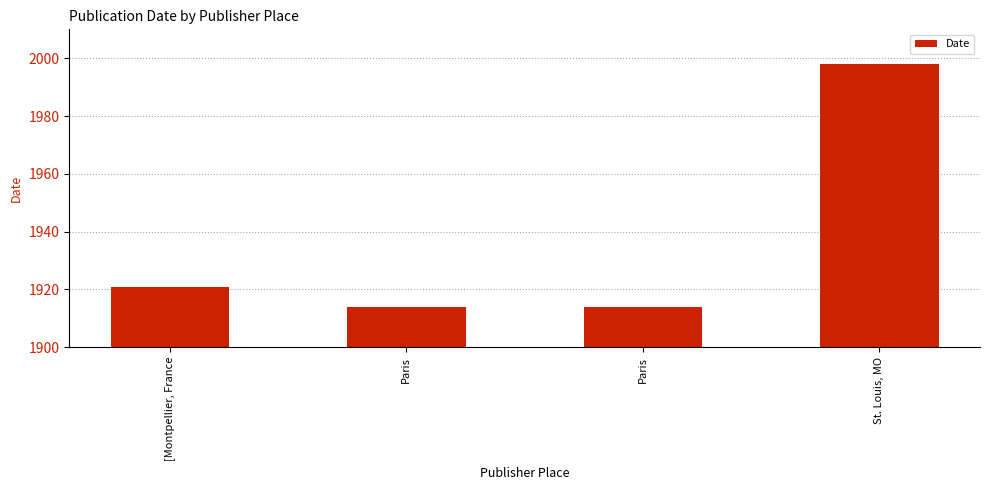

Does the chart contain any negative values?

No